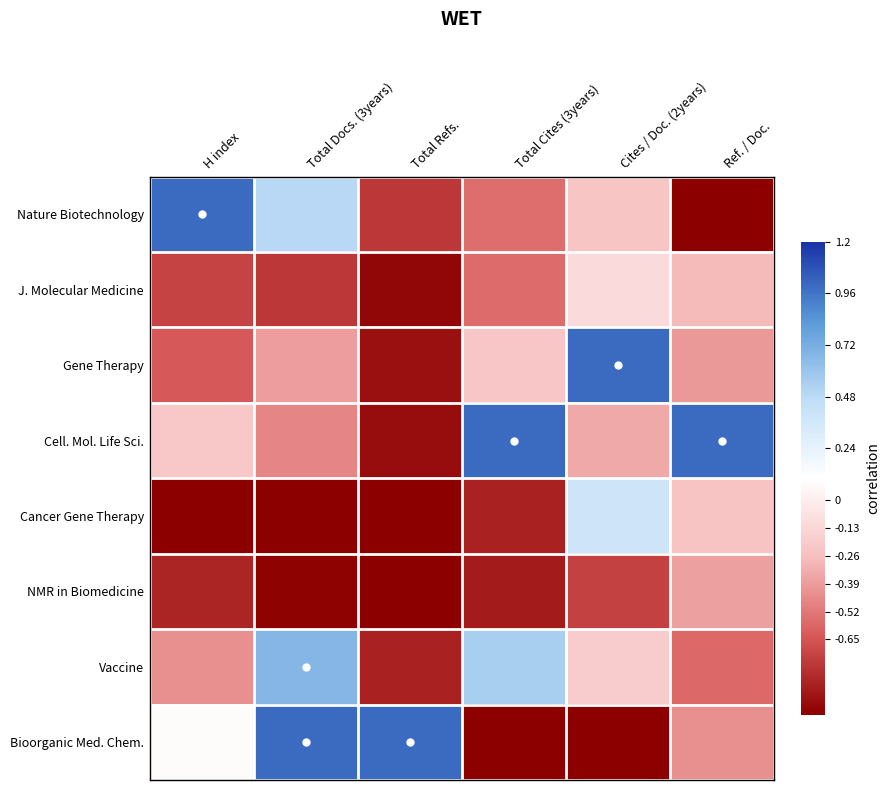

At how many categories does at least one series exceed 0?

6